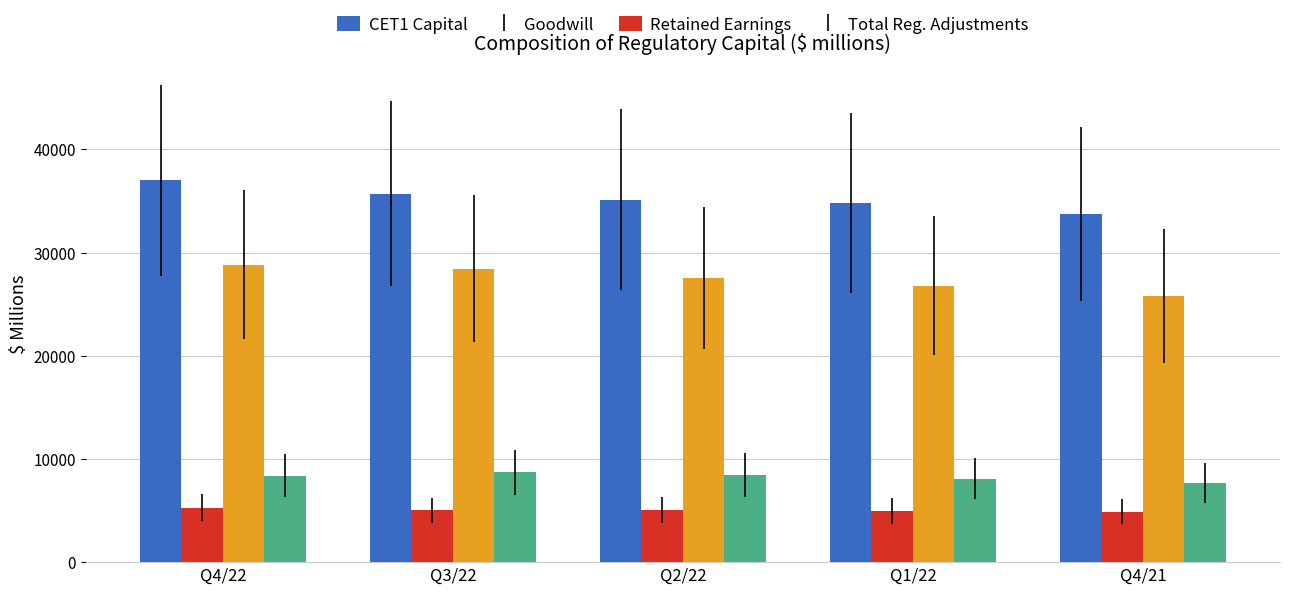

What is the minimum value for CET1 Capital?

33751